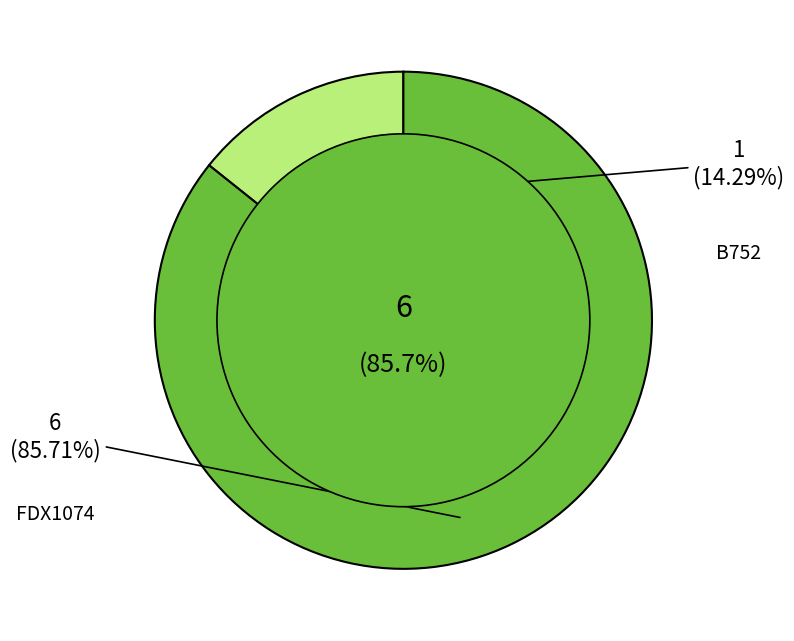

What is the ratio of the value at FDX1074 to the value at B752?

6.0